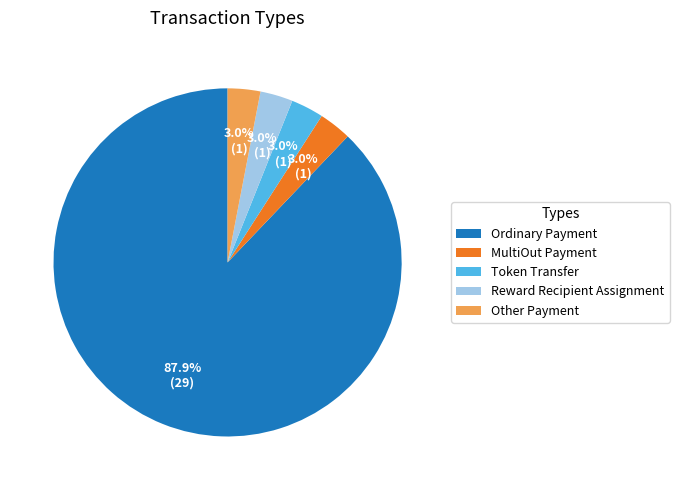

Is it true that Other Payment is 3% of the pie?

True